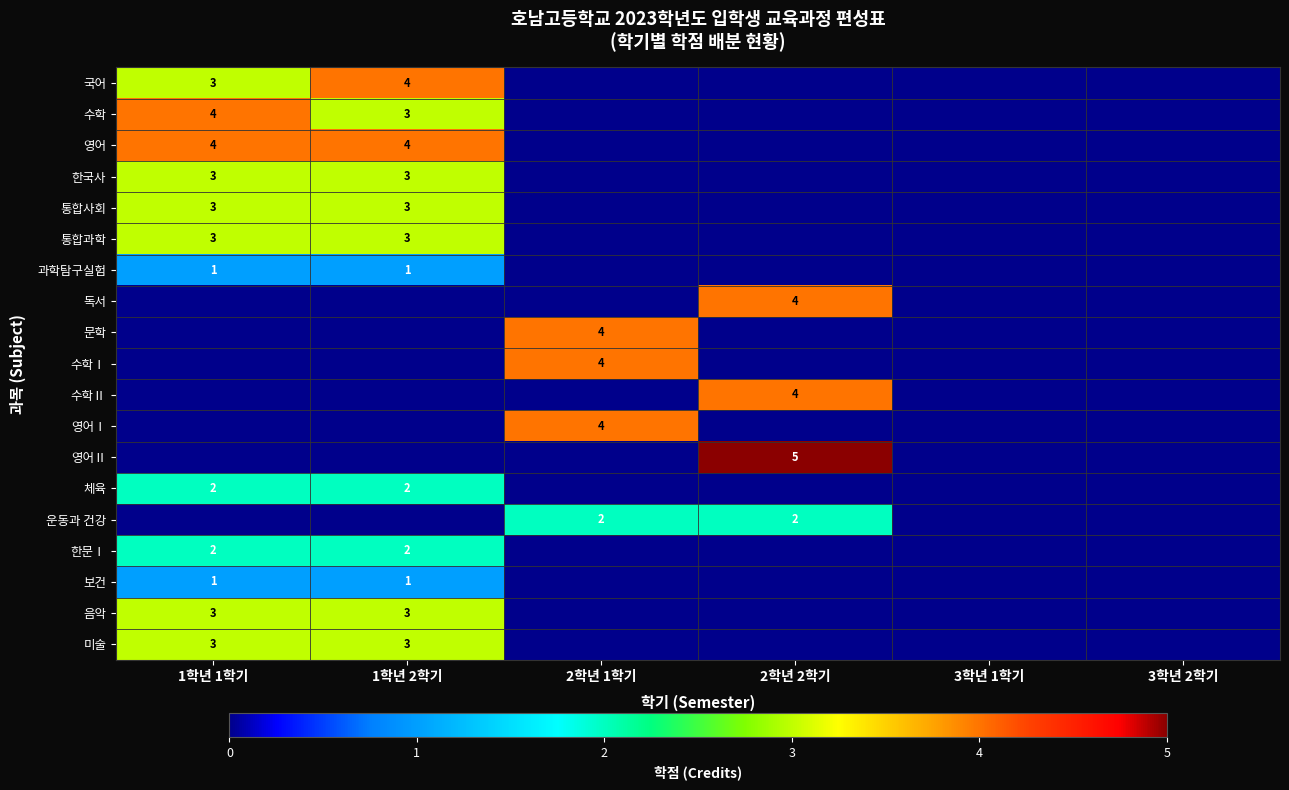

At which category is the sum across all series the highest?

1학년 1학기